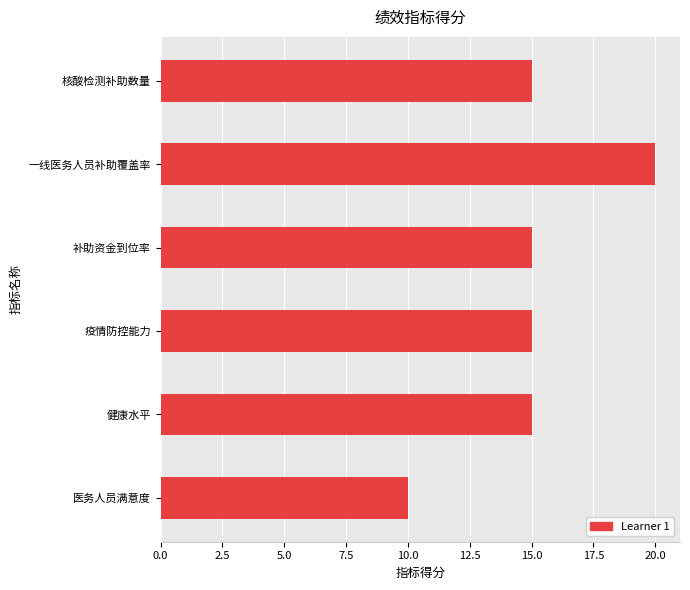

What is the maximum value shown in the chart?

20